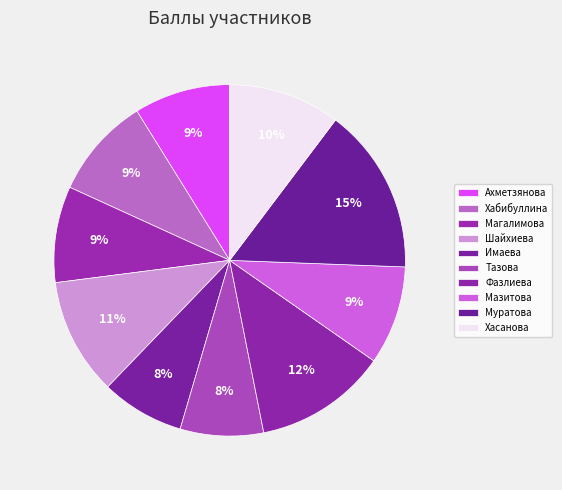

Is there a majority slice in this chart?

No